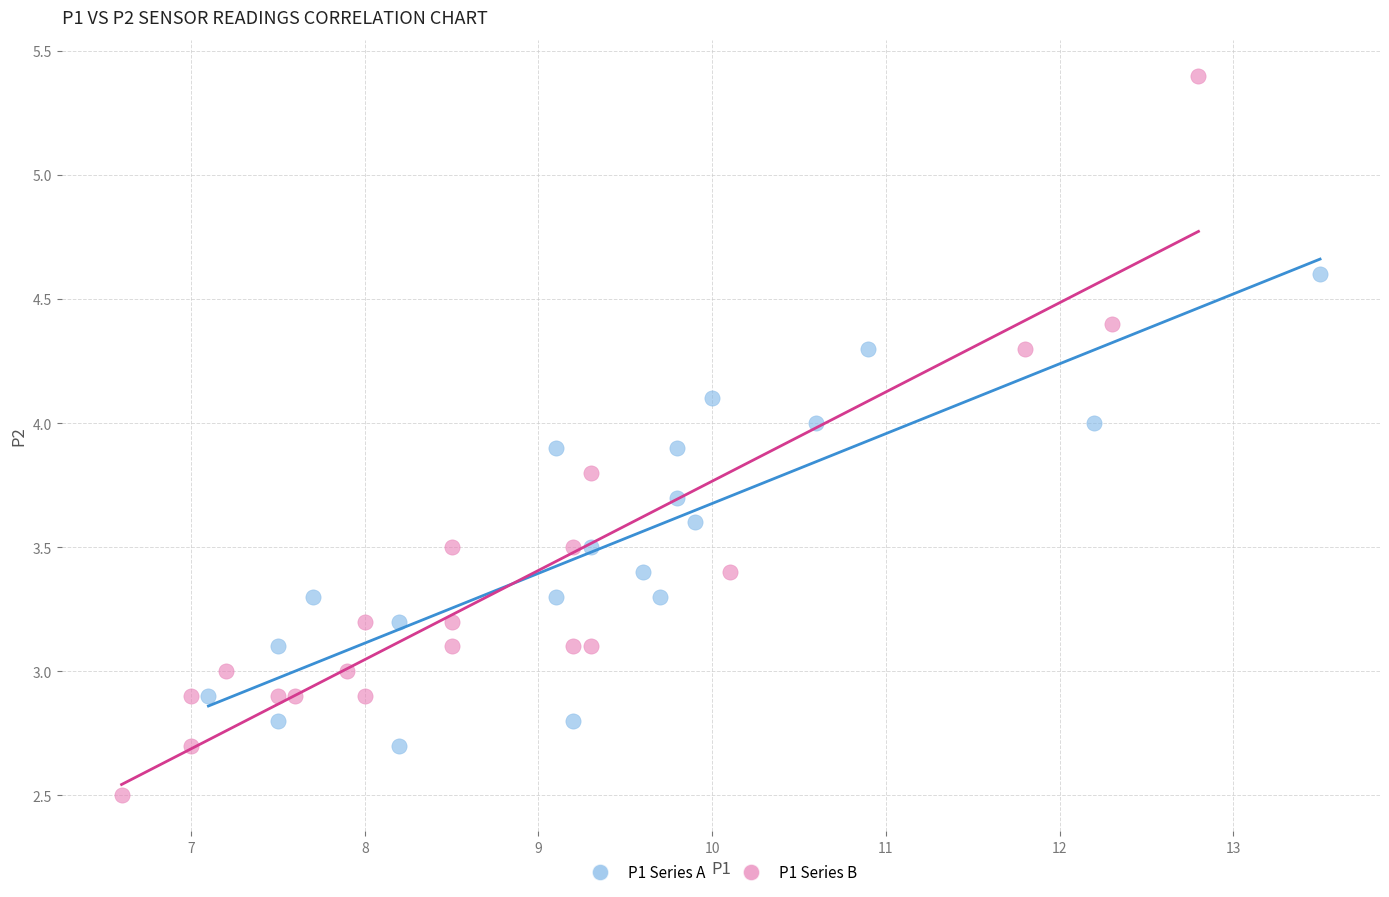

Which series contains the lowest Y value?

P1 Series B